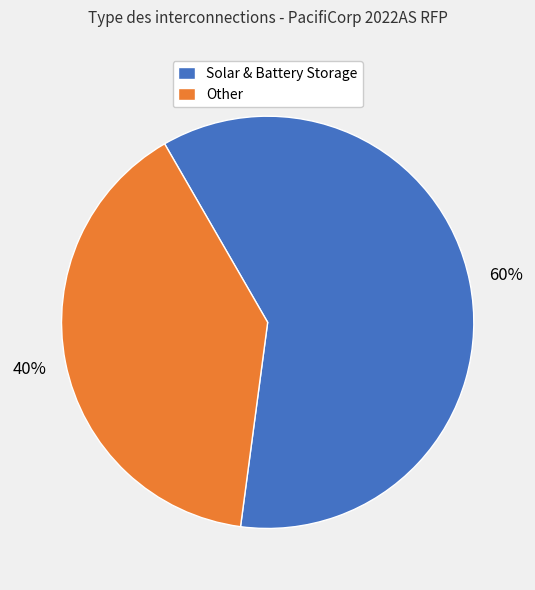

Which category has the biggest portion of the pie?

Solar & Battery Storage